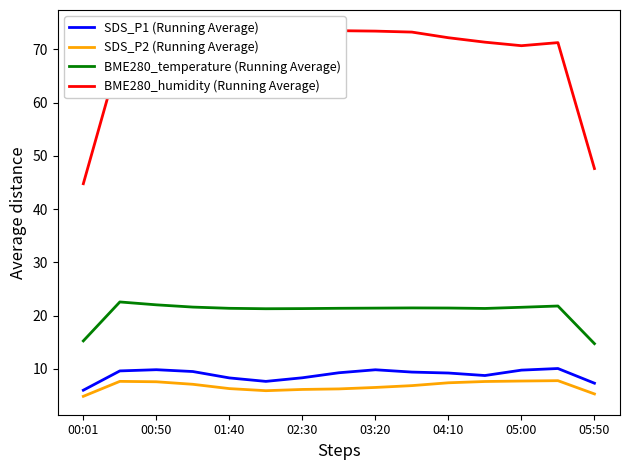

Which category has the lowest value in the SDS_P2 (Running Average) series?

00:01